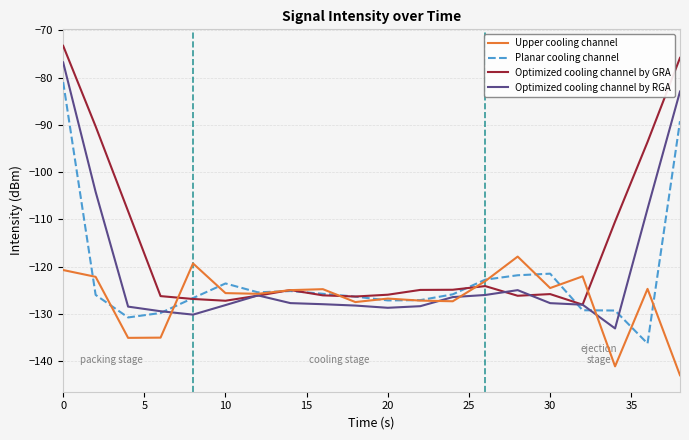

List the series in order of their peak value, lowest first.

Upper cooling channel, Planar cooling channel, Optimized cooling channel by RGA, Optimized cooling channel by GRA